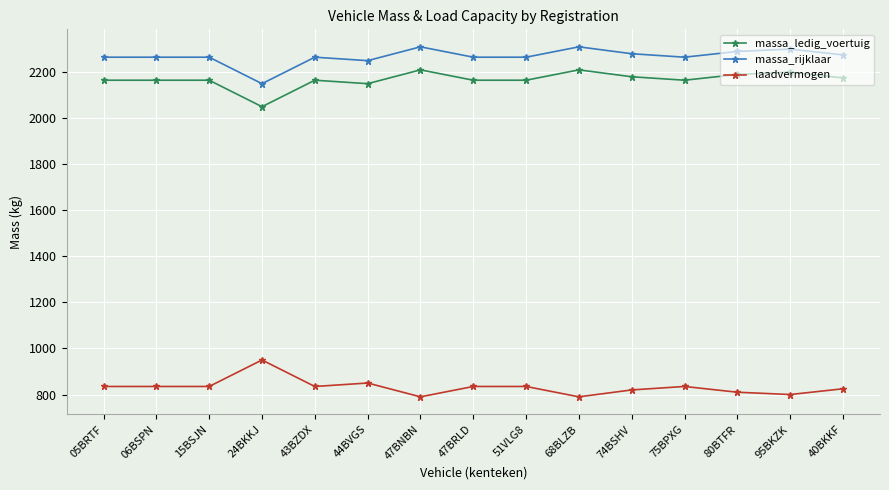

What is the difference between the highest and lowest values at 74BSHV?

1460